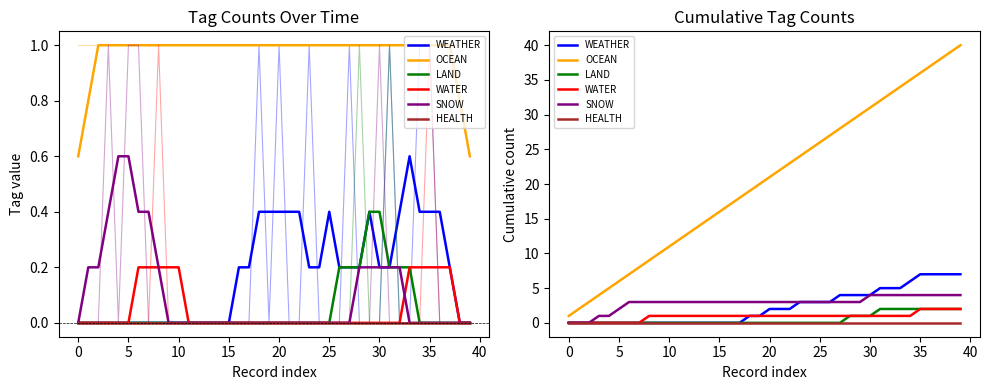

True or false: SNOW has a value of 3 at 11.

True